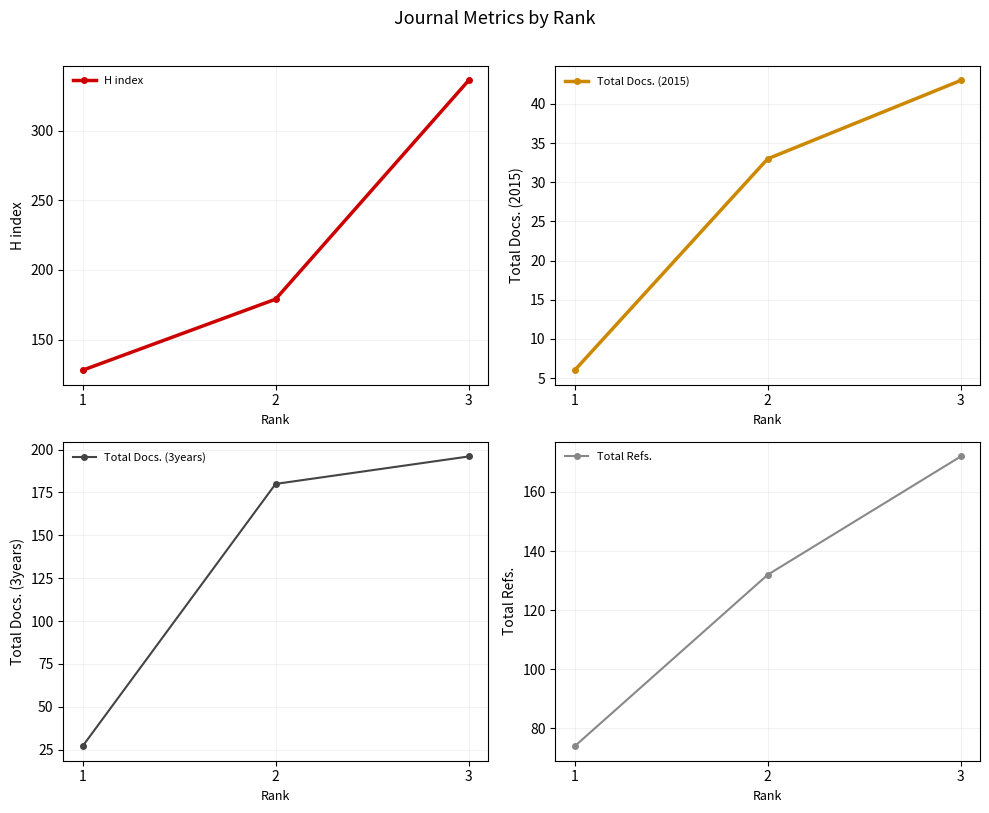

At how many categories does at least one series exceed 11?

3